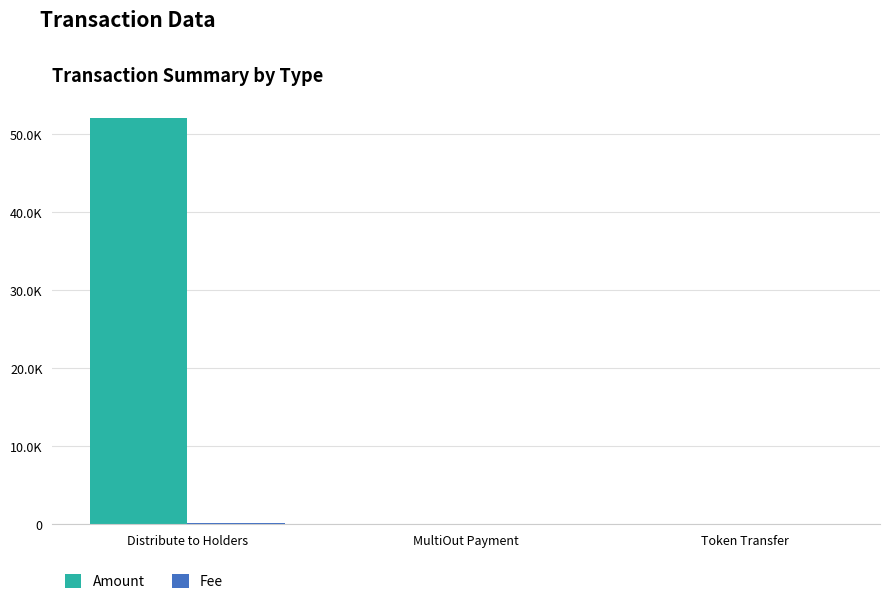

Between MultiOut Payment and Distribute to Holders, which is larger?

Distribute to Holders